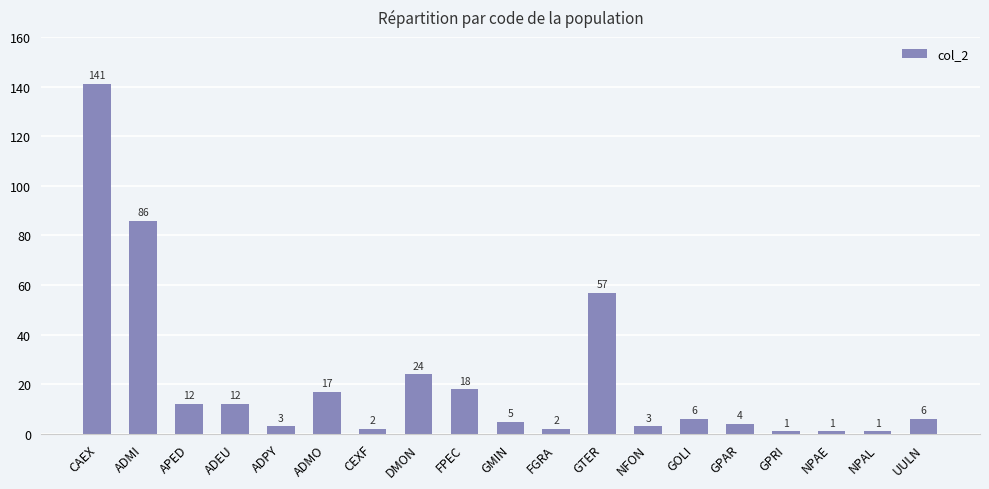

What is the label of the 3rd bar from the left?

APED